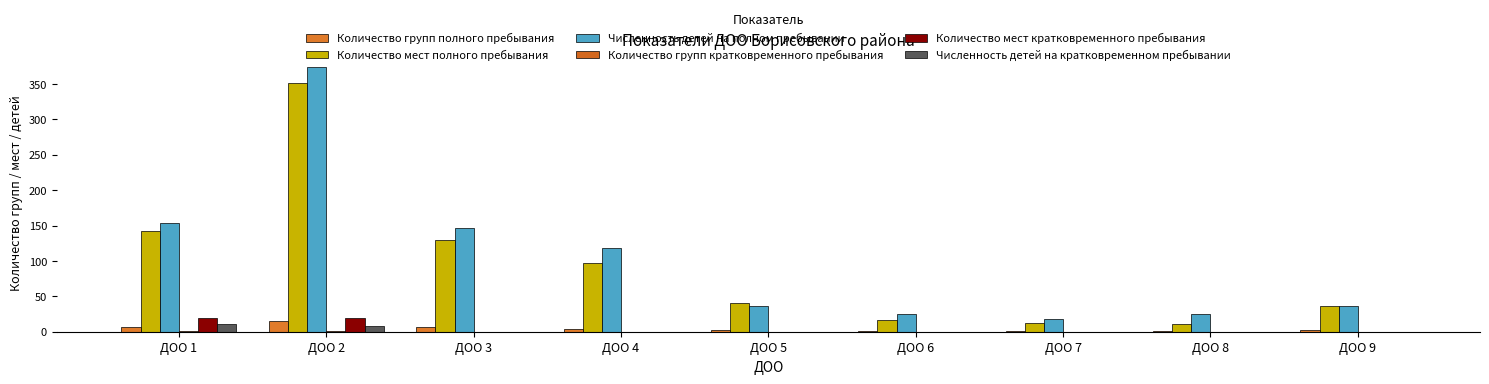

What is the difference between the second highest and second lowest values in the Численность детей на полном пребывании series?

129